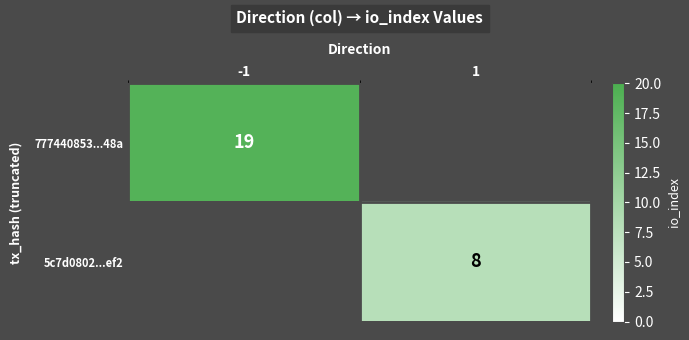

What is the total value across all series at 1?

8